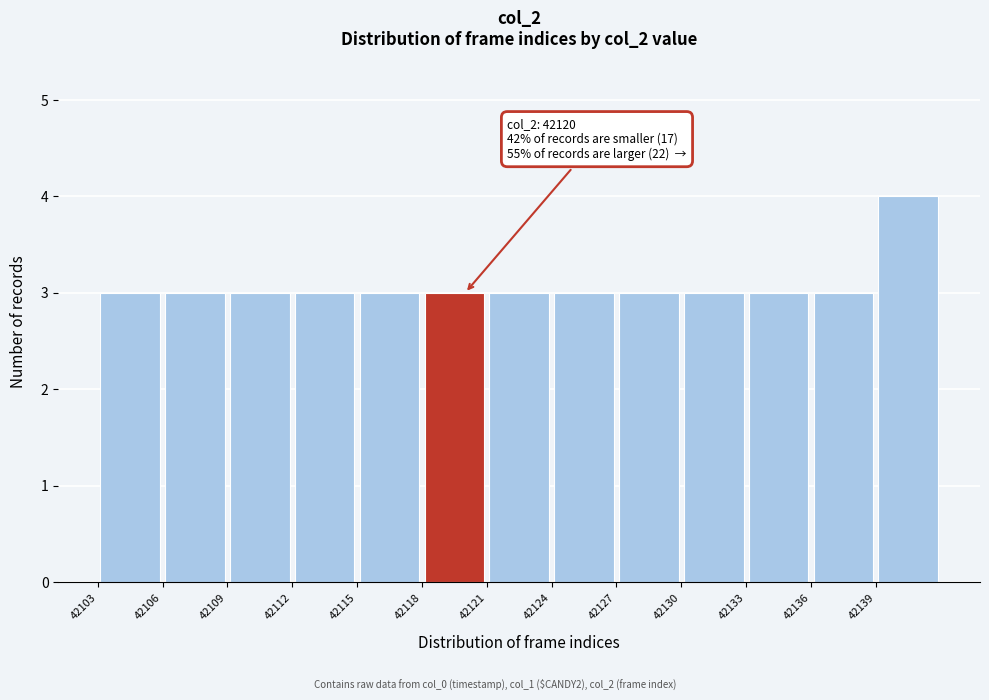

Which range on the x-axis has the tallest bar?

42139 to 42142